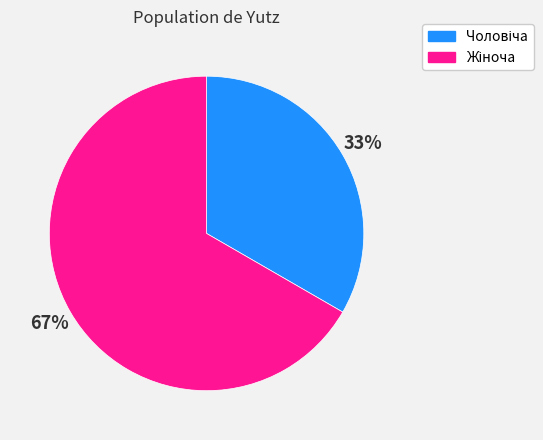

How many slices are in this pie chart?

2